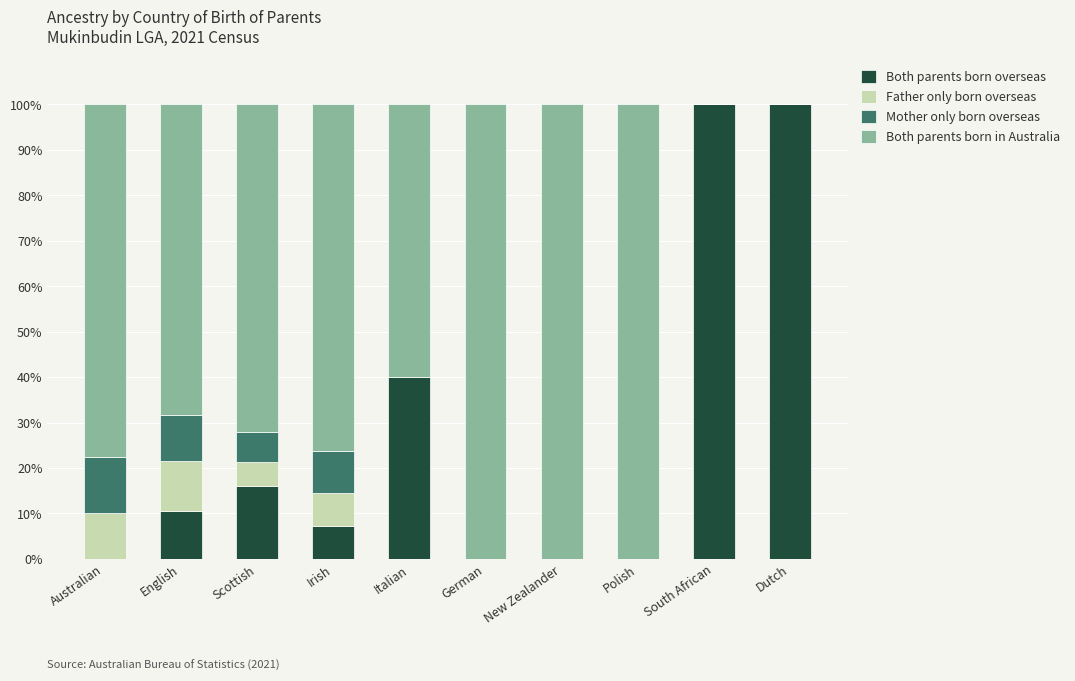

The Both parents born overseas series shows 0.0 at Australian. True or false?

True